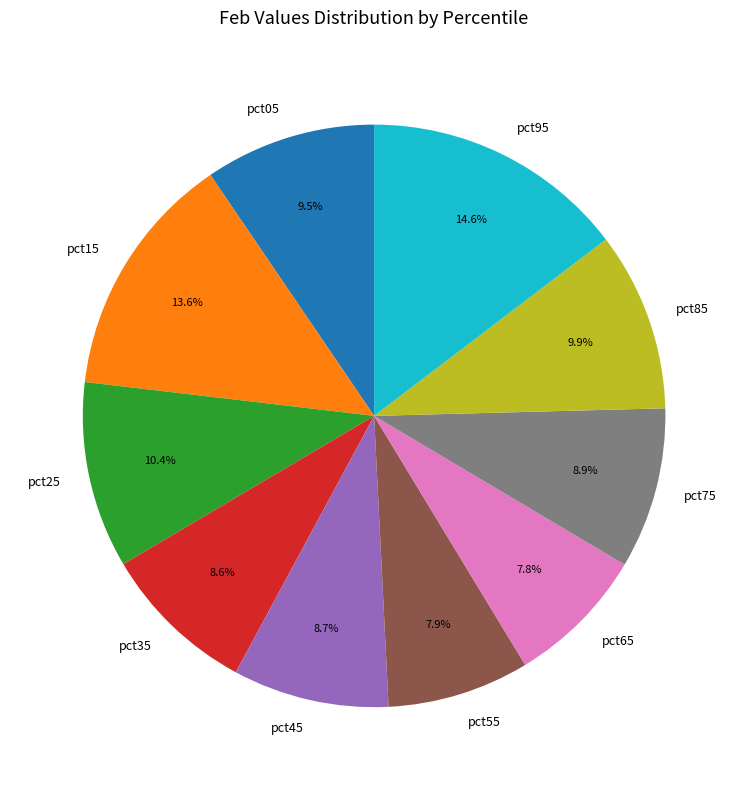

What percentage is NOT represented by pct55?

92.1%